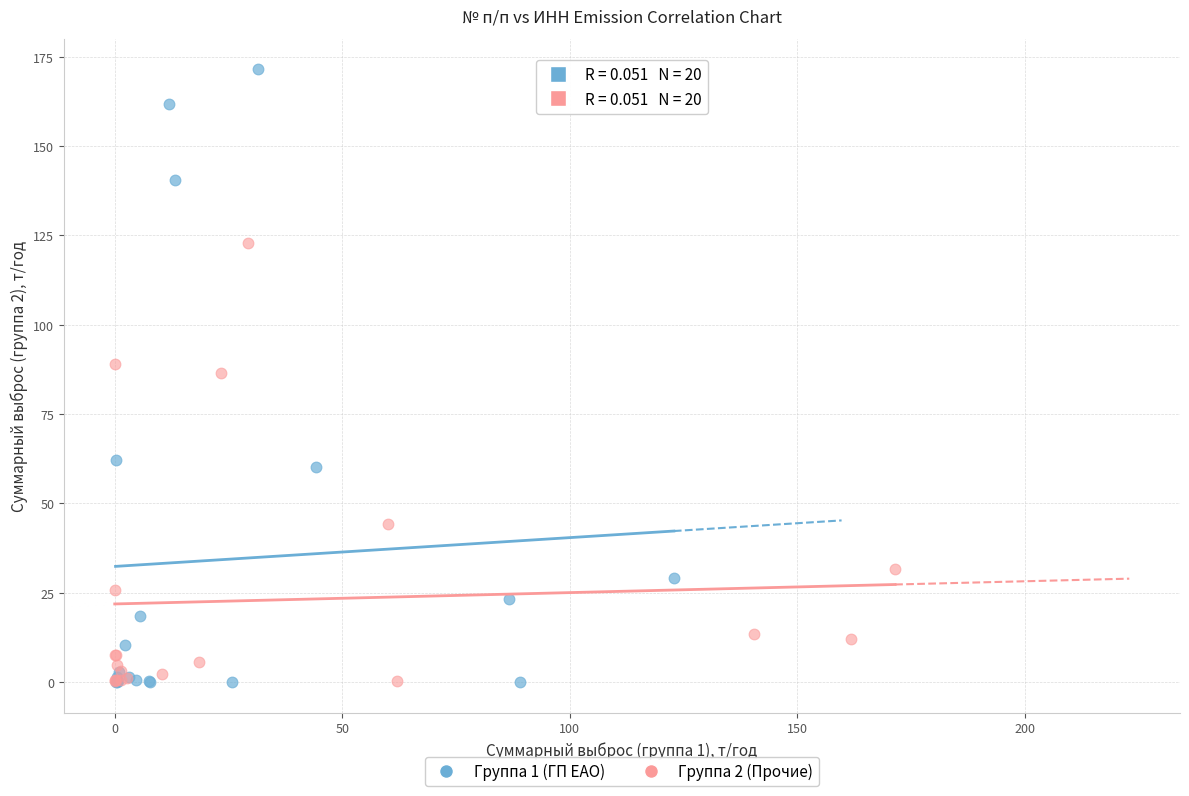

Which series has the largest Y range (max minus min)?

Группа 1 (ГП ЕАО)